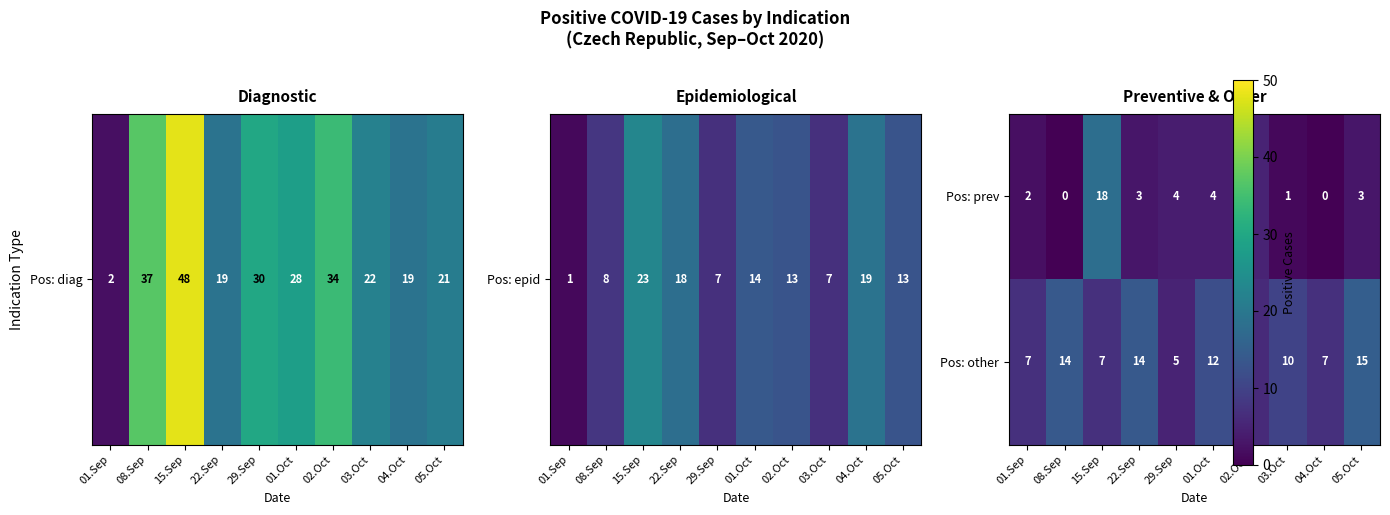

What is the difference between the maximum and minimum values in the Pos: other series?

10